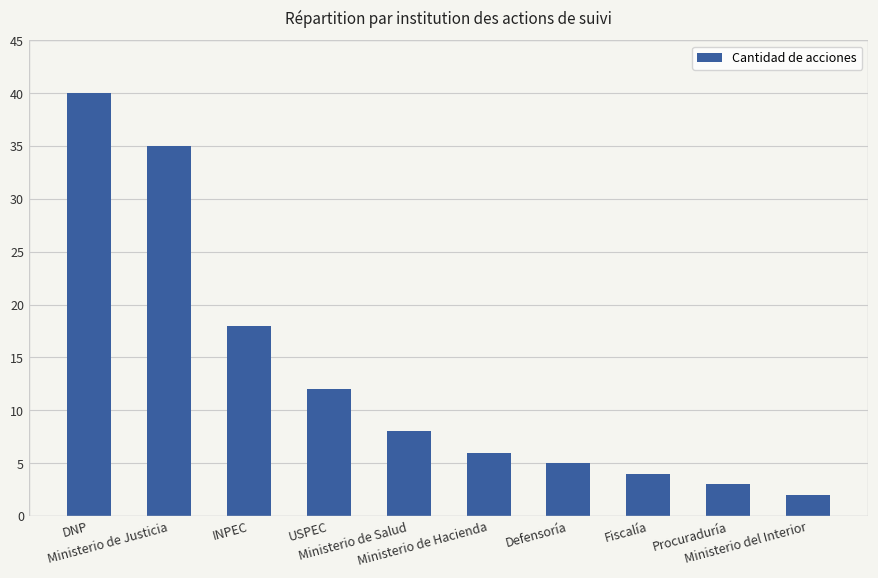

Where is the data nearest to the value 21?

INPEC